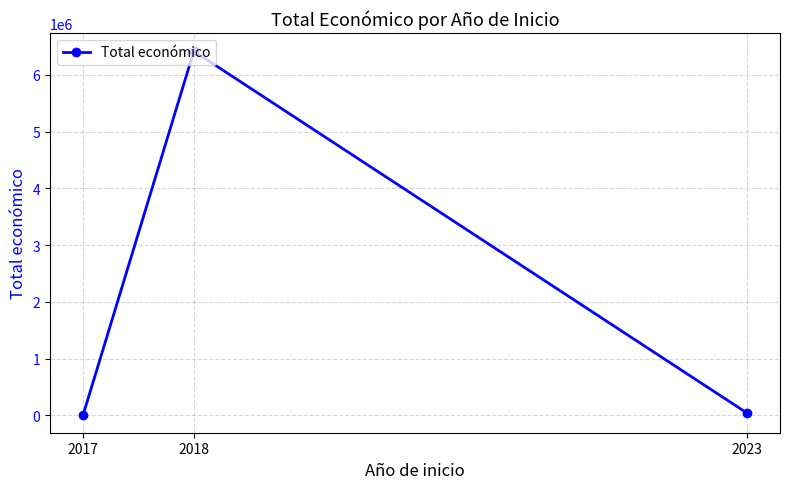

What is the value of the 3rd point from the left?

40876